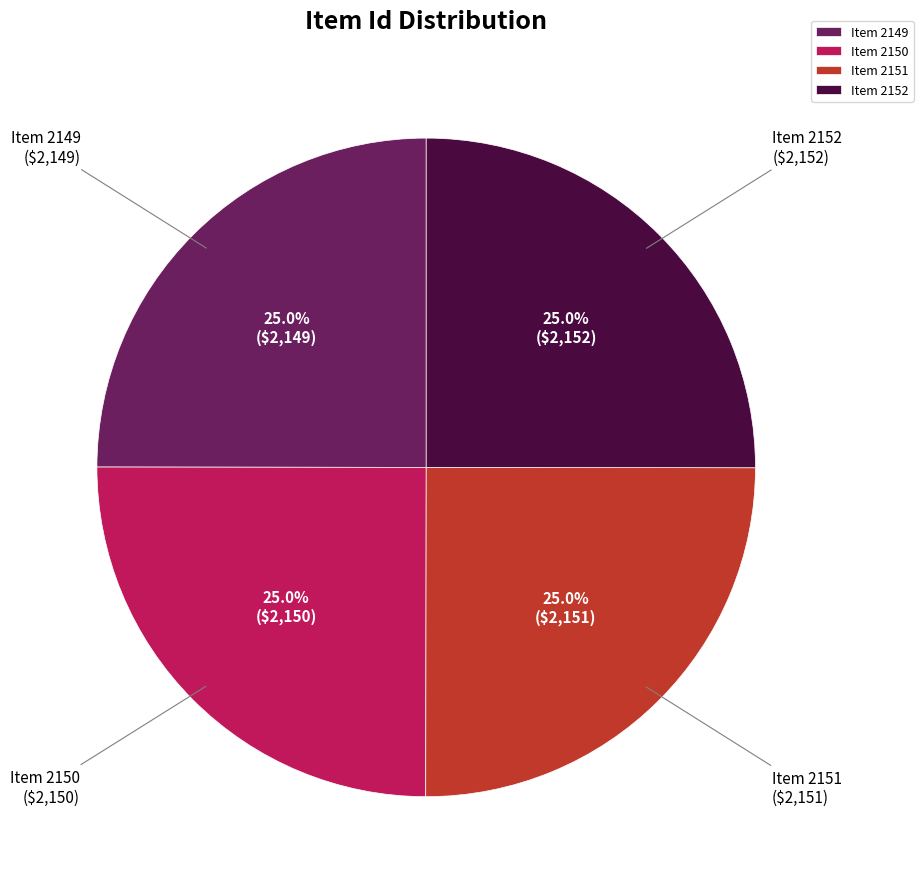

What is the ratio of the value at Item 2151 to the value at Item 2149?

1.0